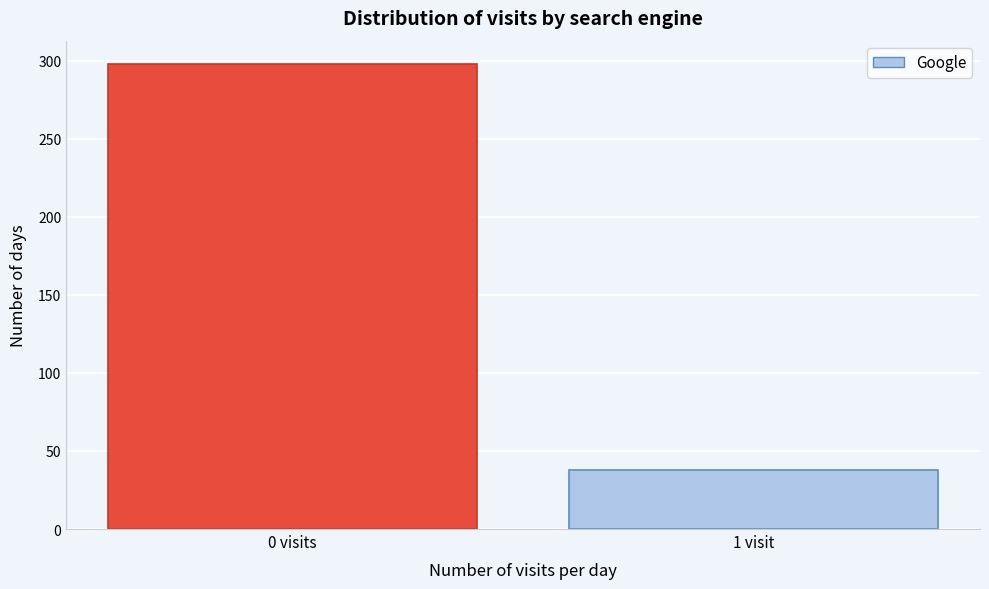

Reading right to left, what are all the values shown in this chart?

1 visit=38	0 visits=298